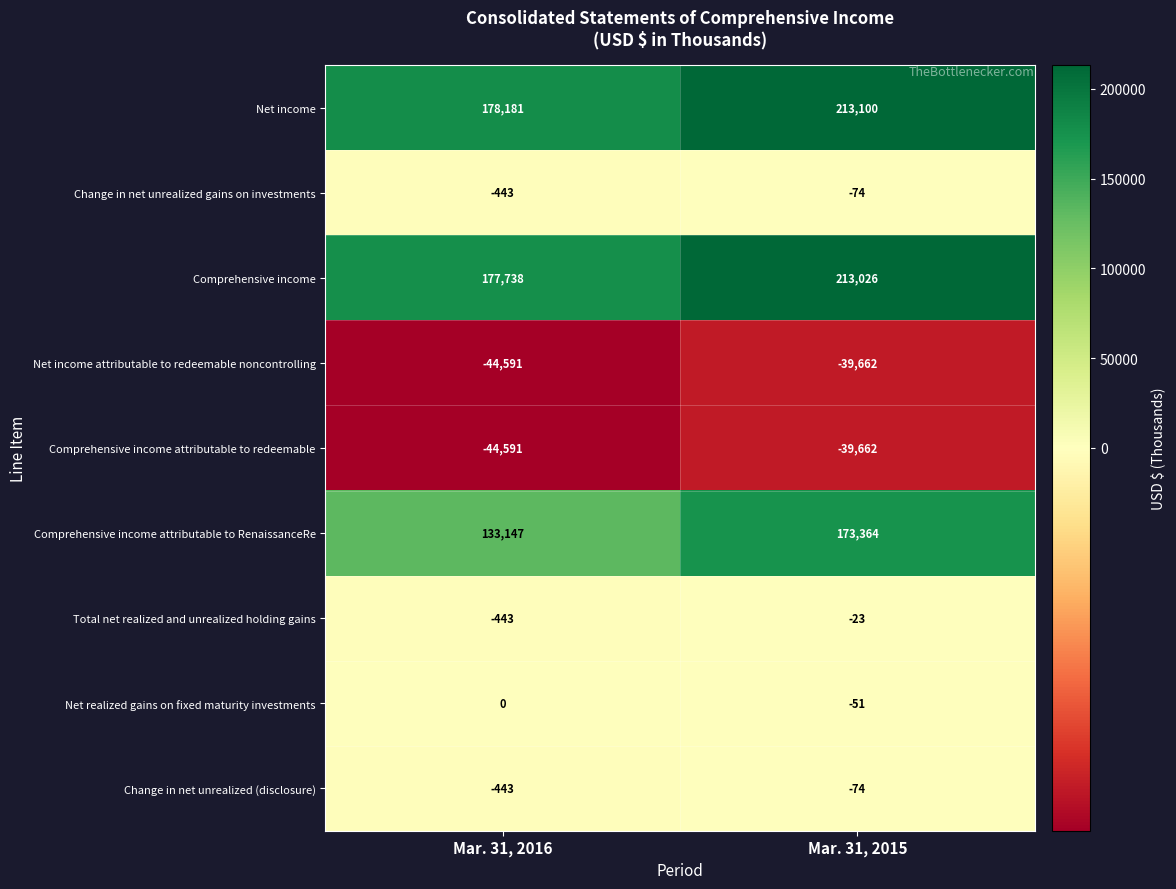

Which series has the largest range (max minus min)?

Comprehensive income attributable to RenaissanceRe